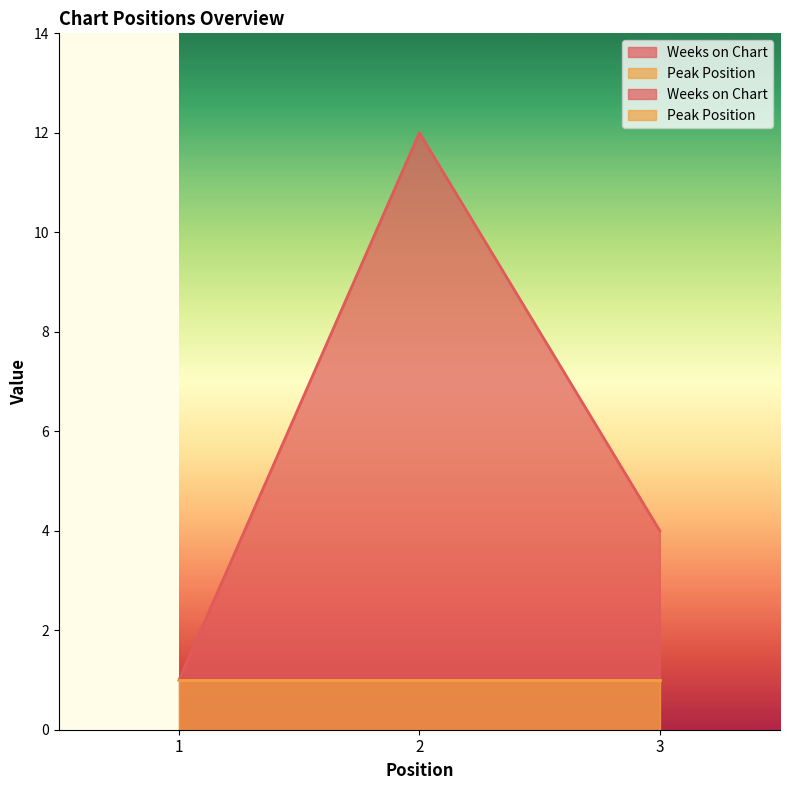

What is the greatest value displayed?

12